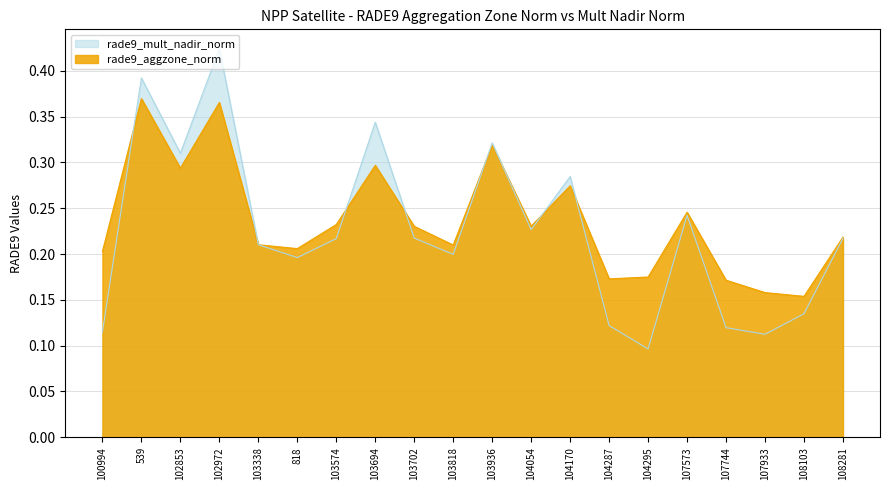

List the labels in order of rade9_aggzone_norm value, smallest first.

108103, 107933, 107744, 104287, 104295, 100994, 818, 103818, 103338, 108281, 103702, 104054, 103574, 107573, 104170, 102853, 103694, 103936, 102972, 539